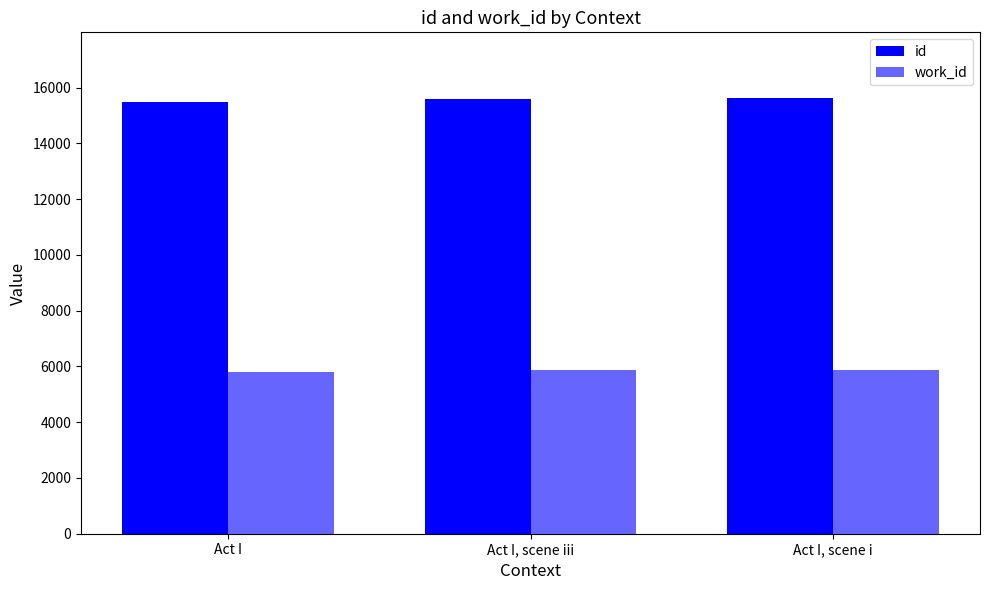

The value of work_id at Act I, scene i is 2136. True or false?

False